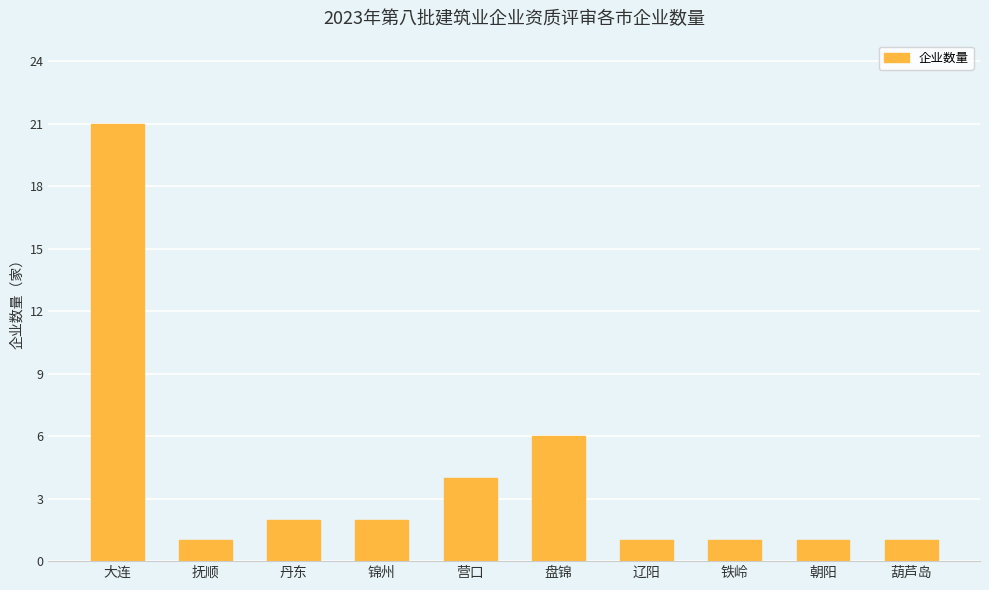

At which label is the value closest to 11?

盘锦